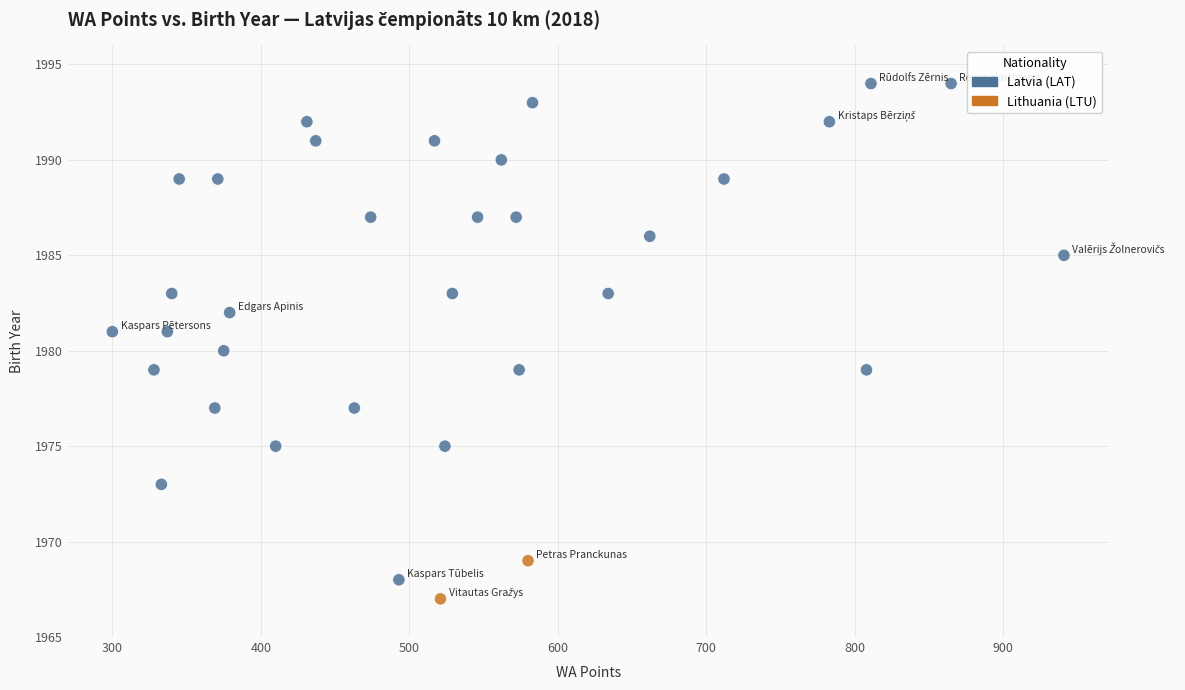

What is the range of Y values (max minus min)?

27